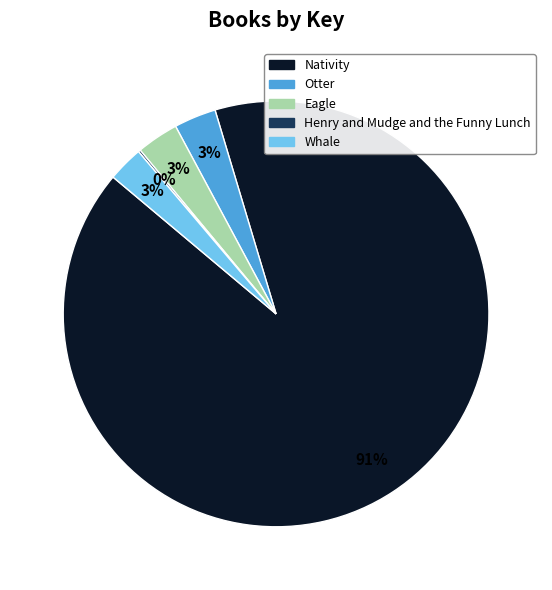

To the nearest percent, what portion does Nativity represent?

91%